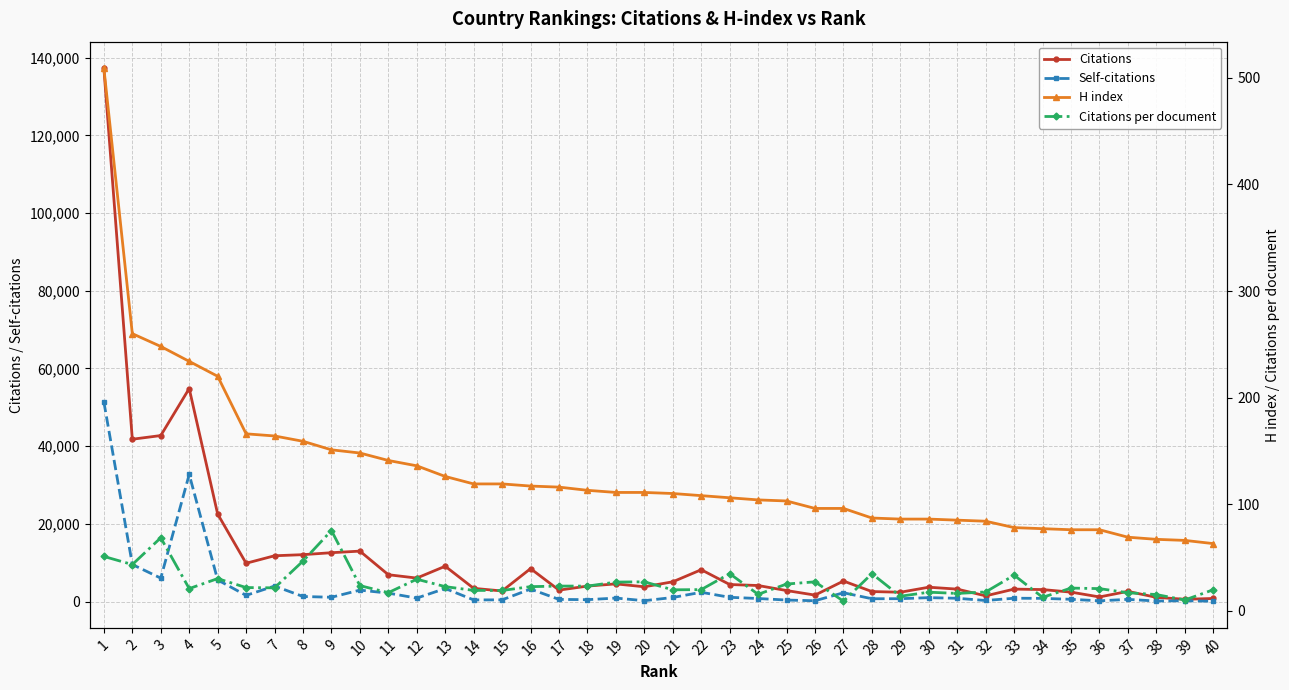

List the labels in order of H index value, largest first.

1, 2, 3, 4, 5, 6, 7, 8, 9, 10, 11, 12, 13, 14, 15, 16, 17, 18, 19, 20, 21, 22, 23, 24, 25, 26, 27, 28, 29, 30, 31, 32, 33, 34, 35, 36, 37, 38, 39, 40